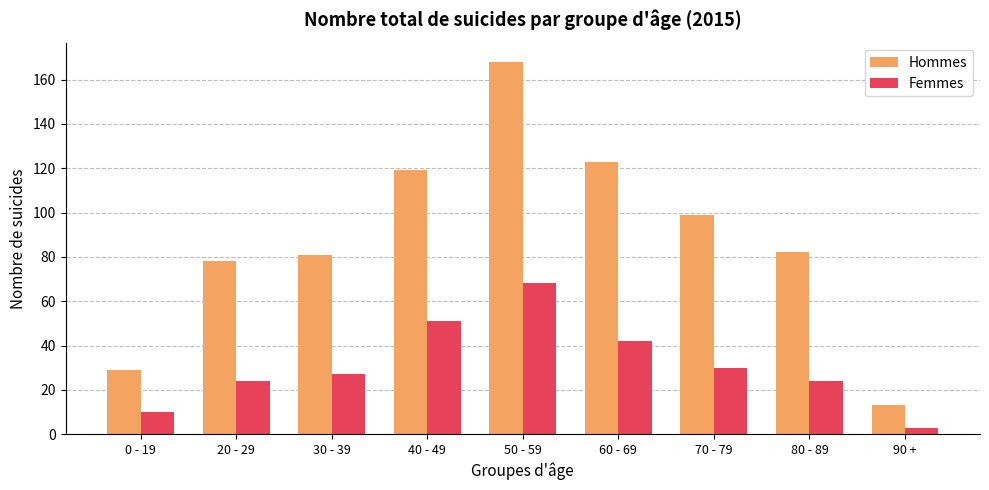

Rank the series by their average value, from lowest to highest.

Femmes, Hommes